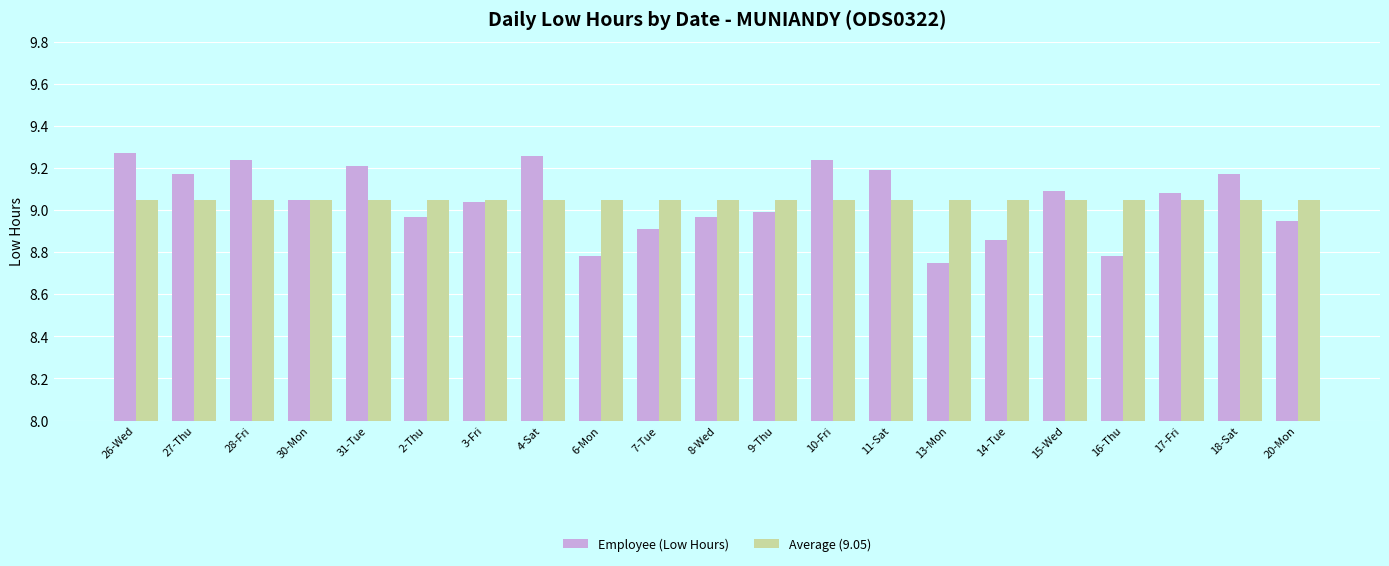

True or false: Average (9.05) has a value of 3.1 at 20-Mon.

False